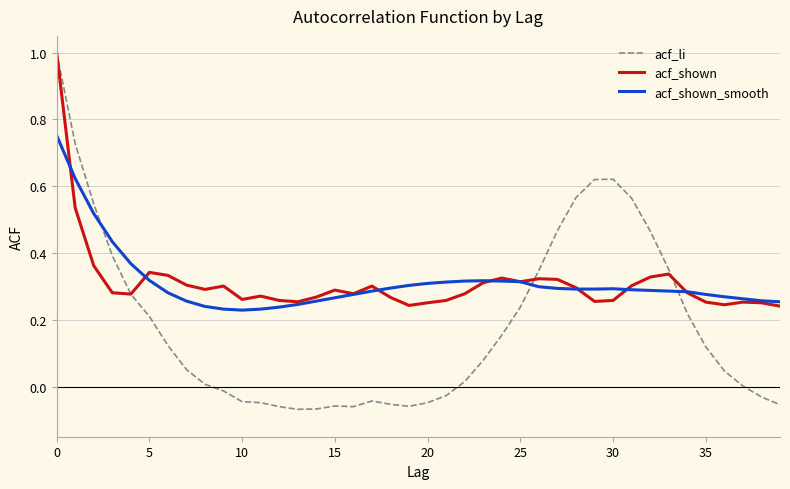

What is the greatest value displayed?

1.0